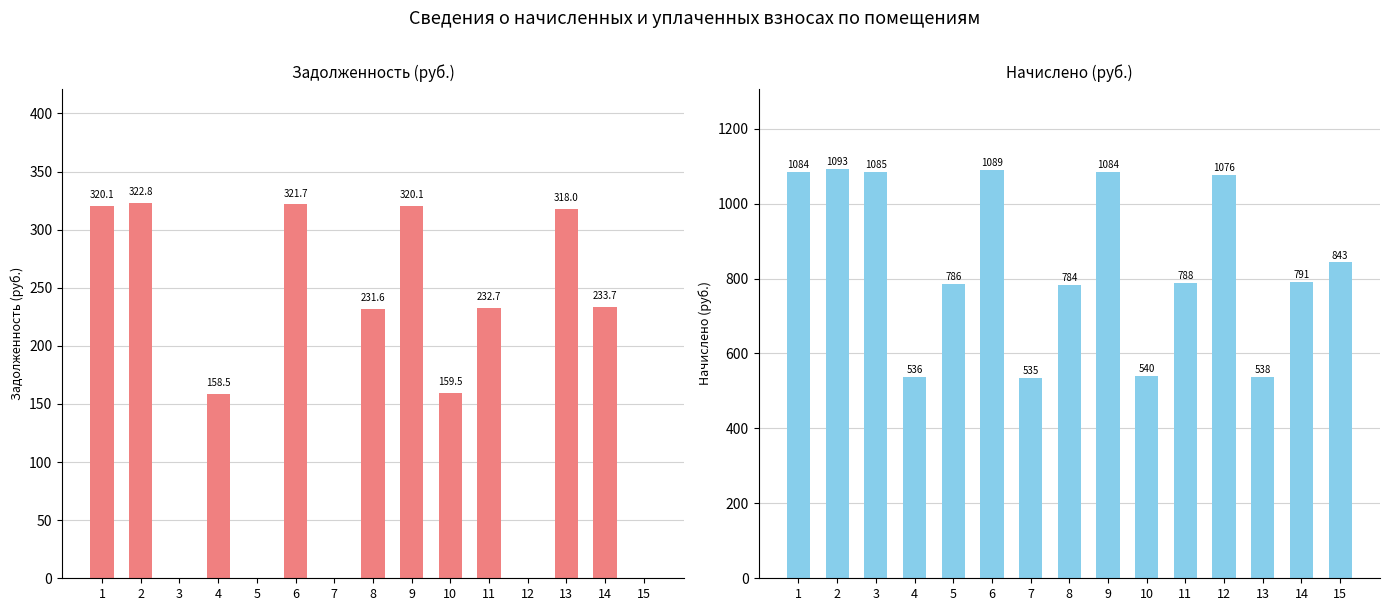

What is the sum of the задолженность (col_1) values at 1 and 9?

640.2